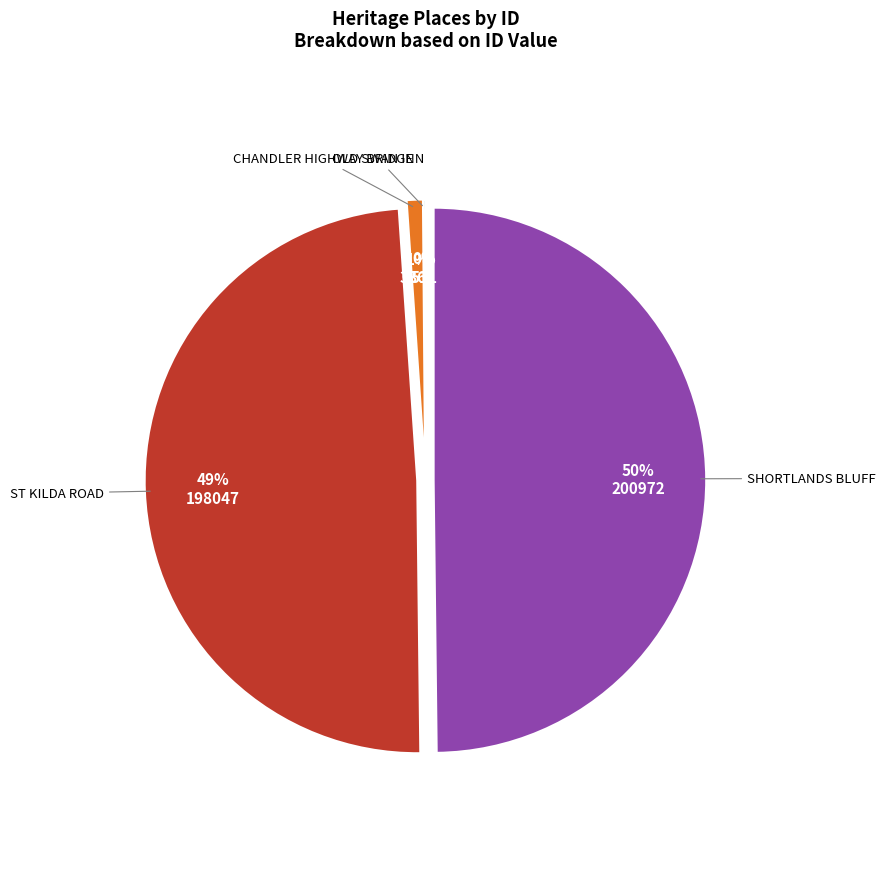

Combined, do SHORTLANDS BLUFF and ST KILDA ROAD account for over 50%?

Yes